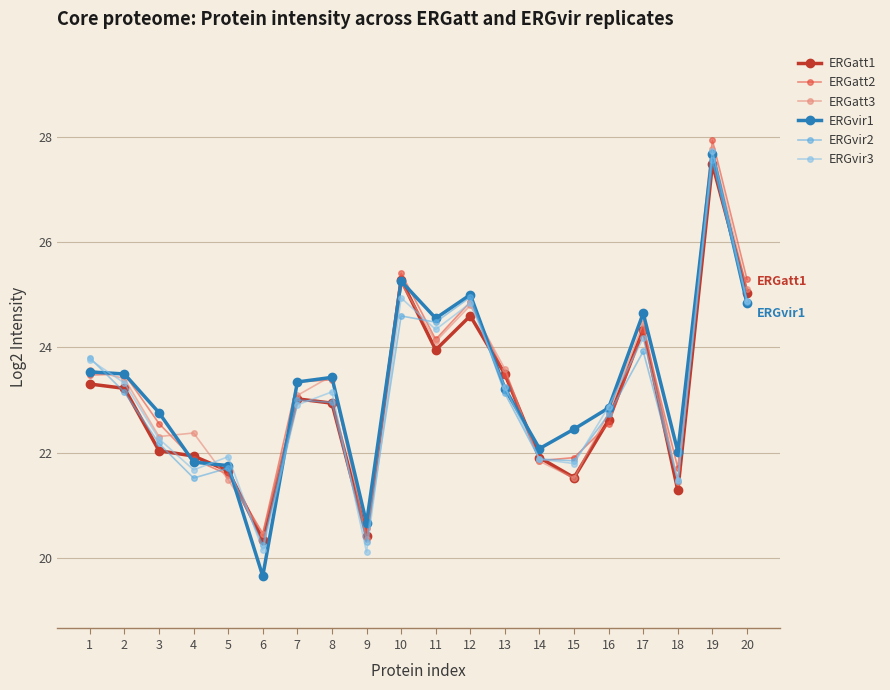

How many data points in ERGatt2 are less than 23?

9